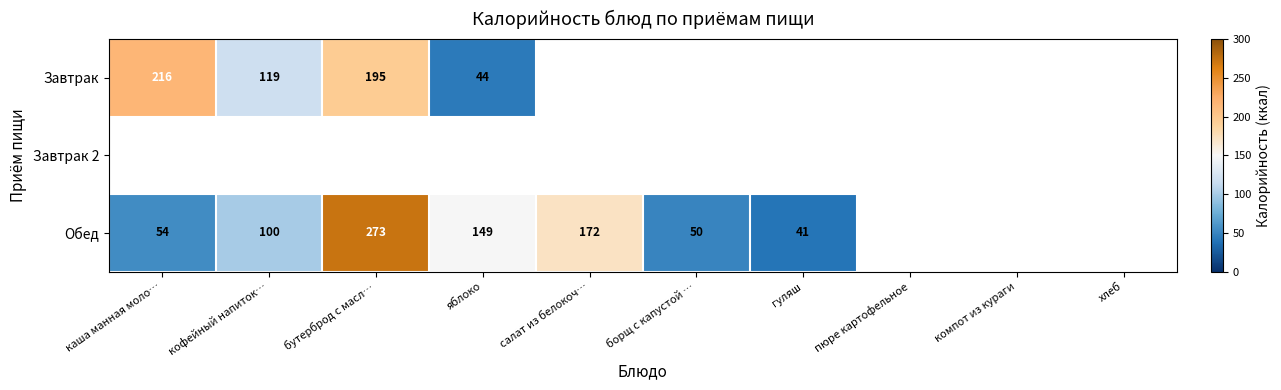

The value of Обед at гуляш is 26. True or false?

False